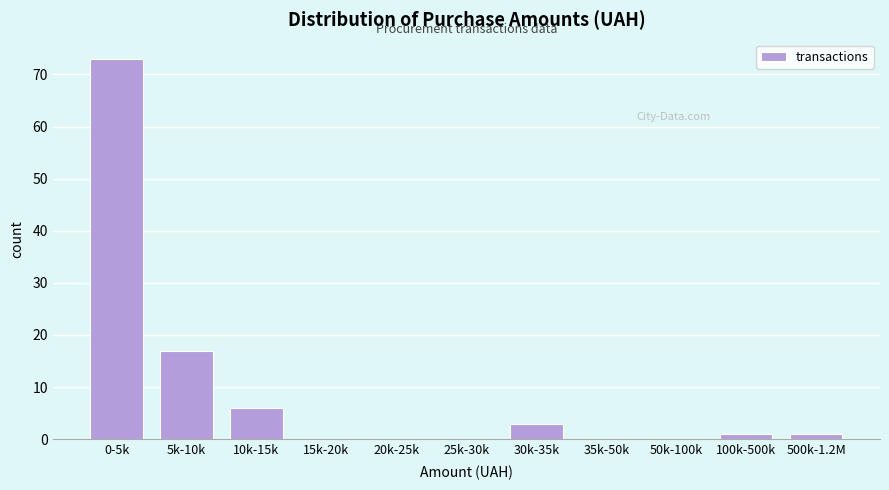

Reading left to right, extract all data points from this chart.

0-5k=73	5k-10k=17	10k-15k=6	15k-20k=0	20k-25k=0	25k-30k=0	30k-35k=3	35k-50k=0	50k-100k=0	100k-500k=1	500k-1.2M=1